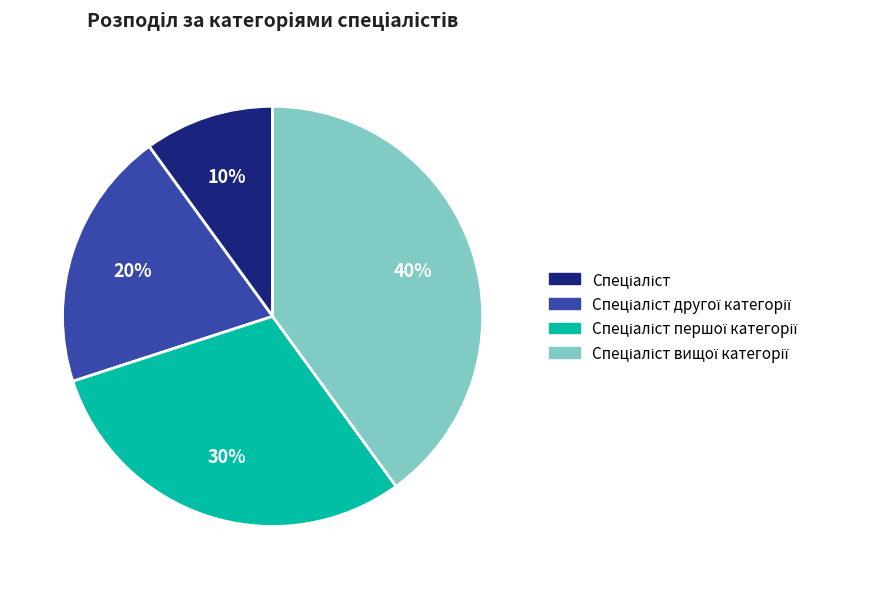

Does any single category account for the majority?

No